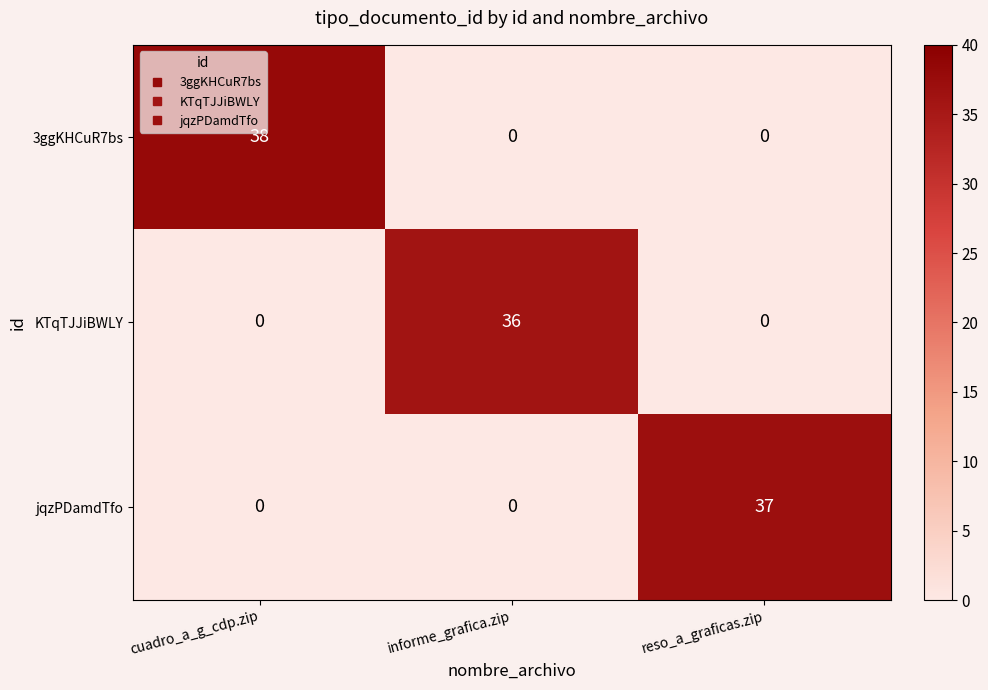

What is the sum of all 3ggKHCuR7bs values?

38